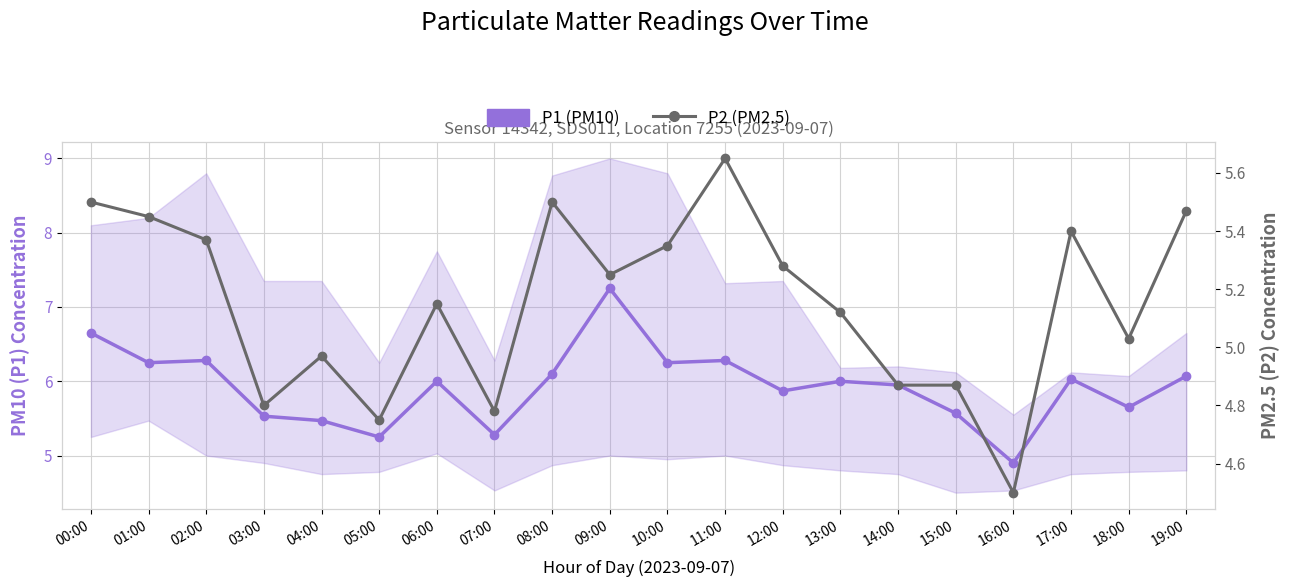

How many categories are shown in the chart?

20